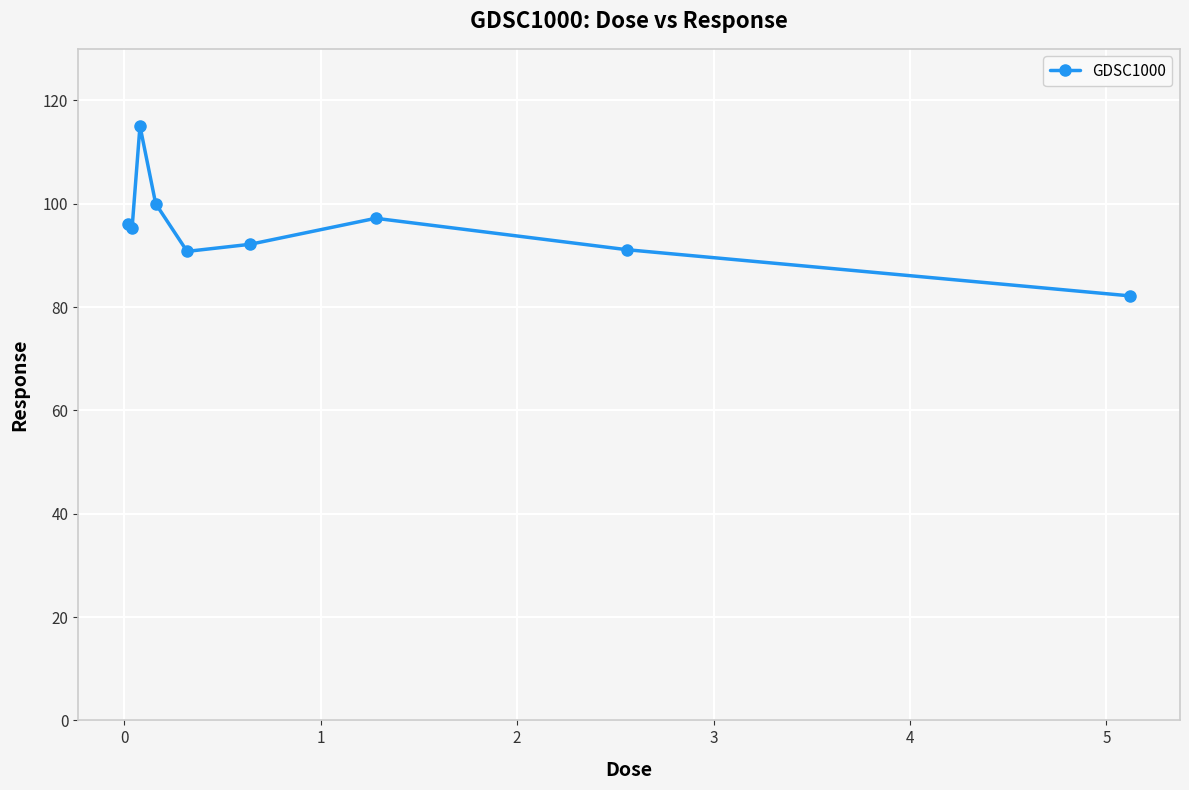

What is the minimum value shown in the chart?

82.2